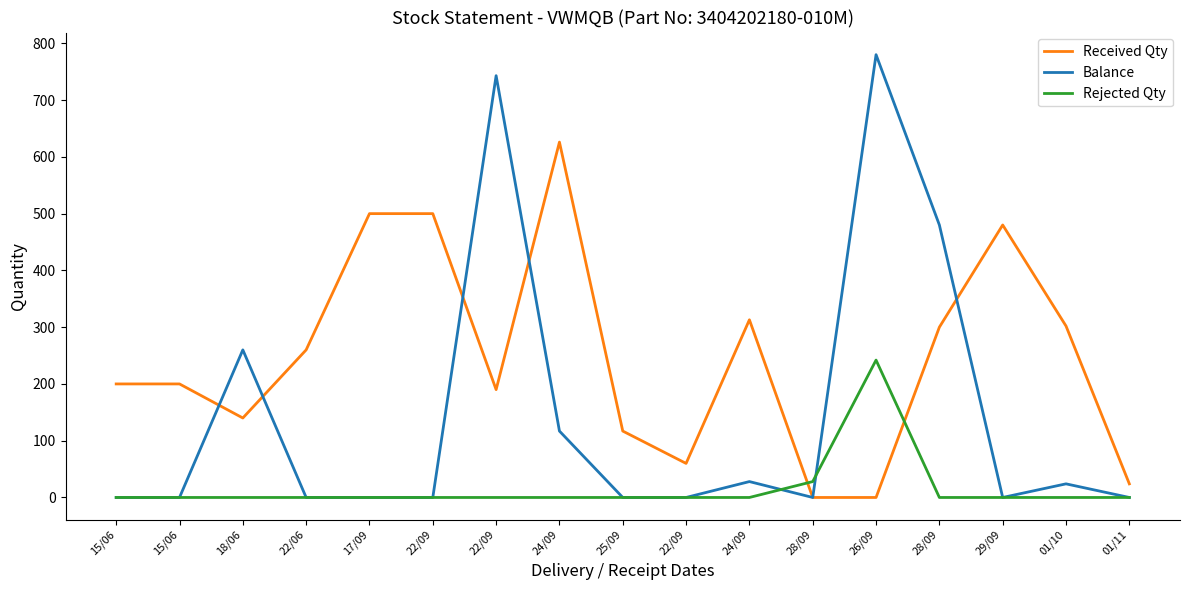

What is the sum of the Received Qty values at 18/06 and 15/06?

340